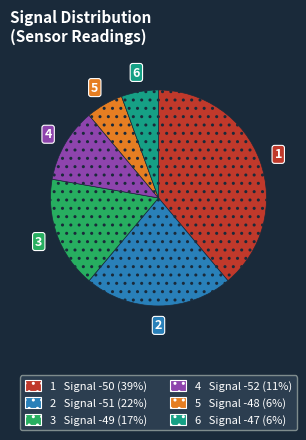

Is there a majority slice in this chart?

No